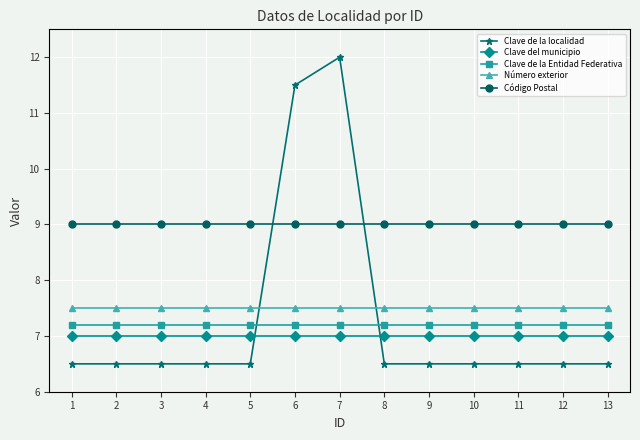

What is the approximate value of Código Postal at 6?

9.0